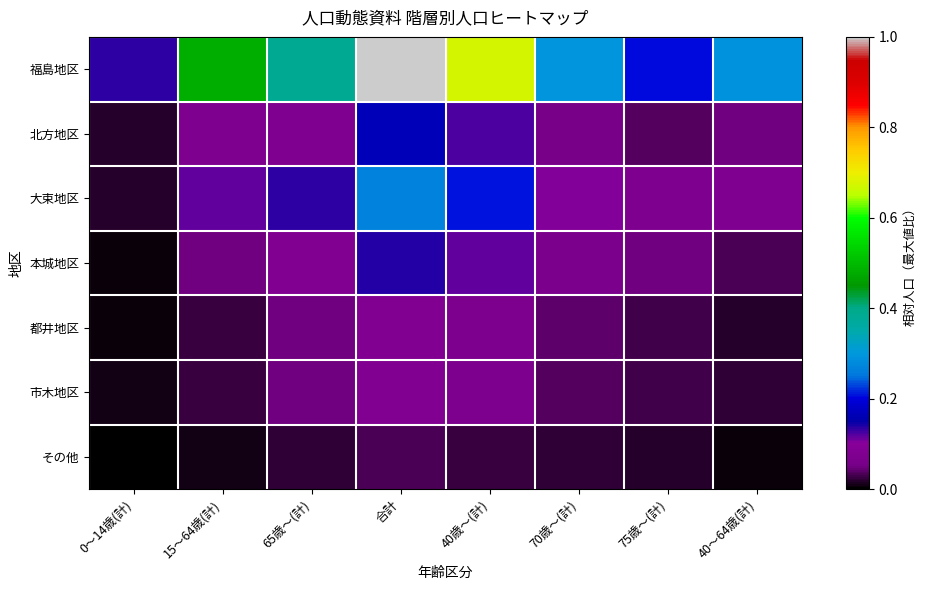

What is the total value across all series at 75歳～(計)?

0.4